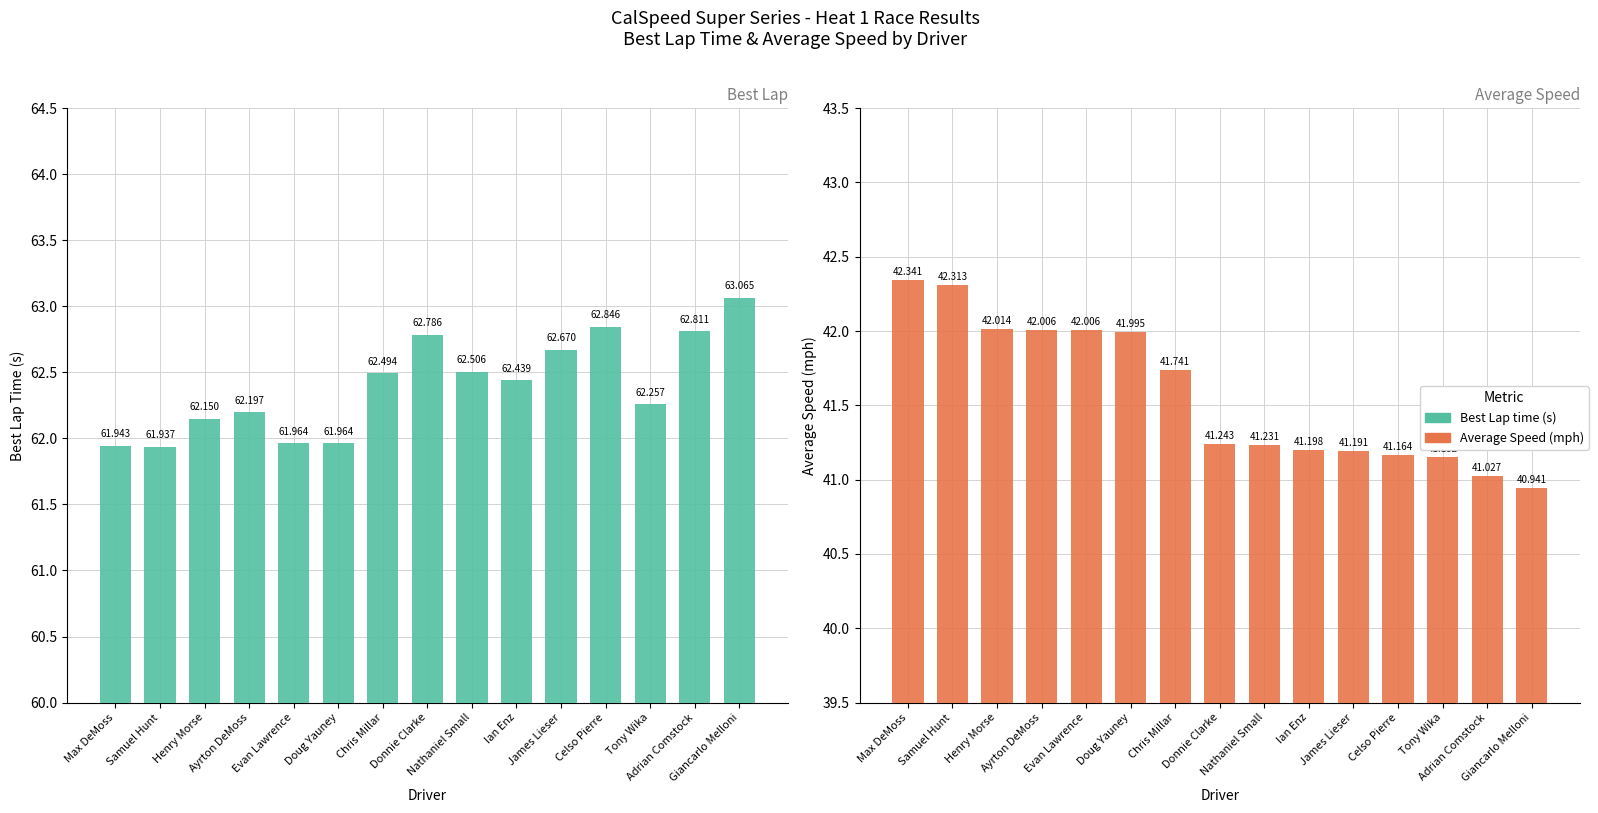

What is the minimum value shown in the chart?

40.9